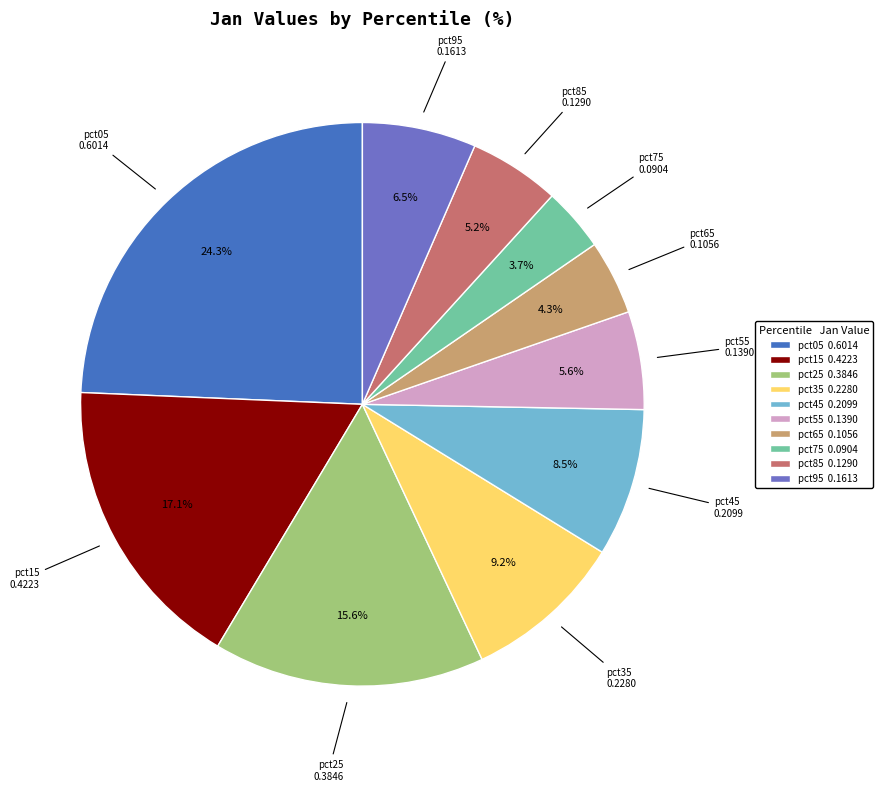

Between pct95 0.1613 and pct15 0.4223, which is larger?

pct15 0.4223